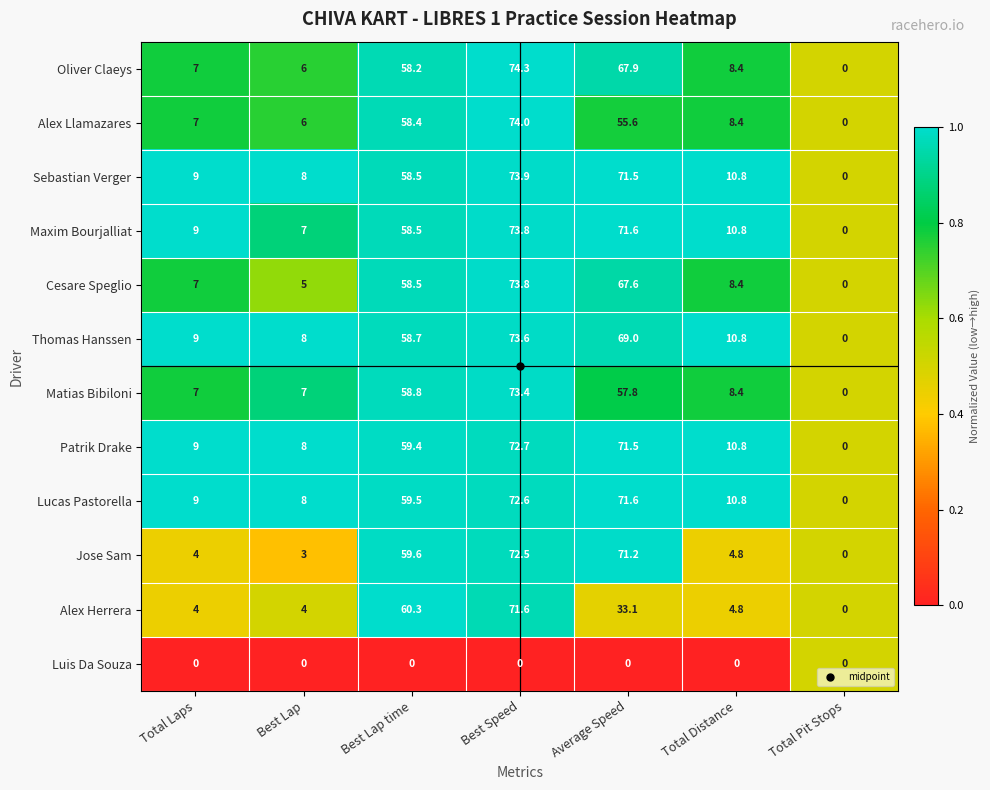

At how many categories does at least one series exceed 60?

3